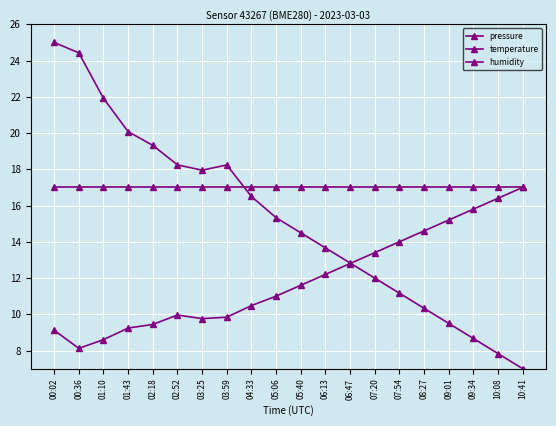

What position from the right is 00:36?

19